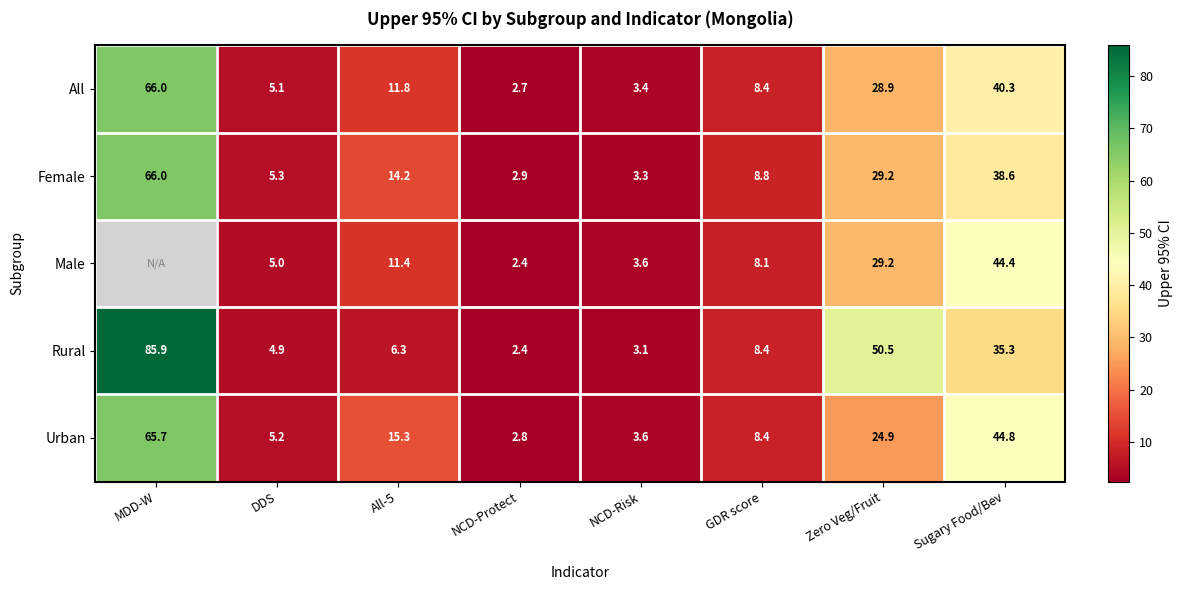

Is the value of Urban at MDD-W greater than the value of All at Sugary Food/Bev?

Yes